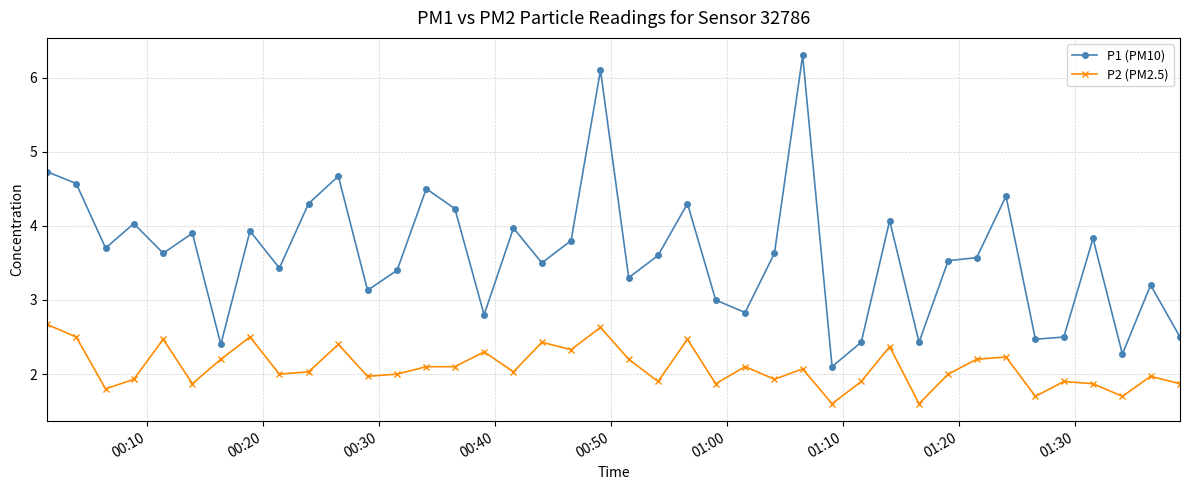

What is the difference between the second highest and minimum values in the P2 (PM2.5) series?

1.0